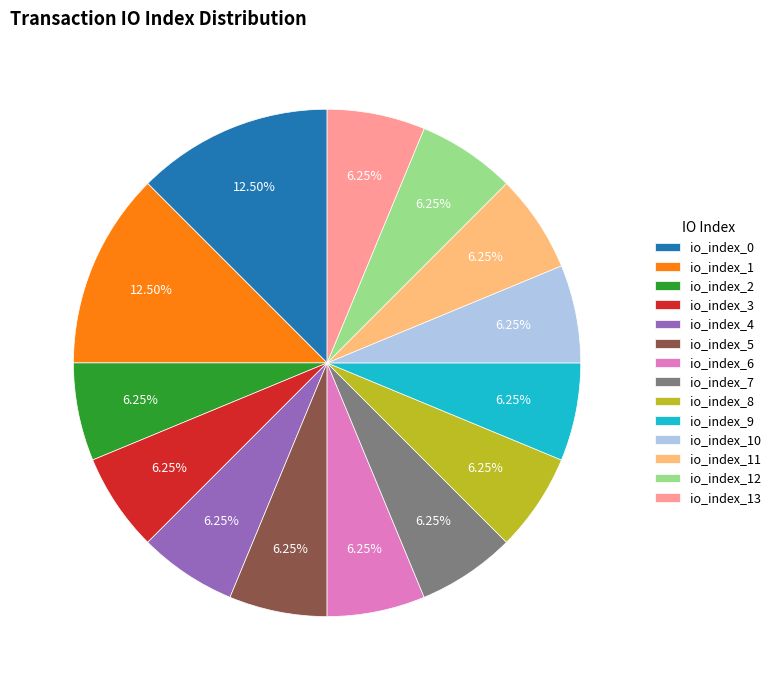

Is the sum of io_index_7 and io_index_3 greater than half?

No